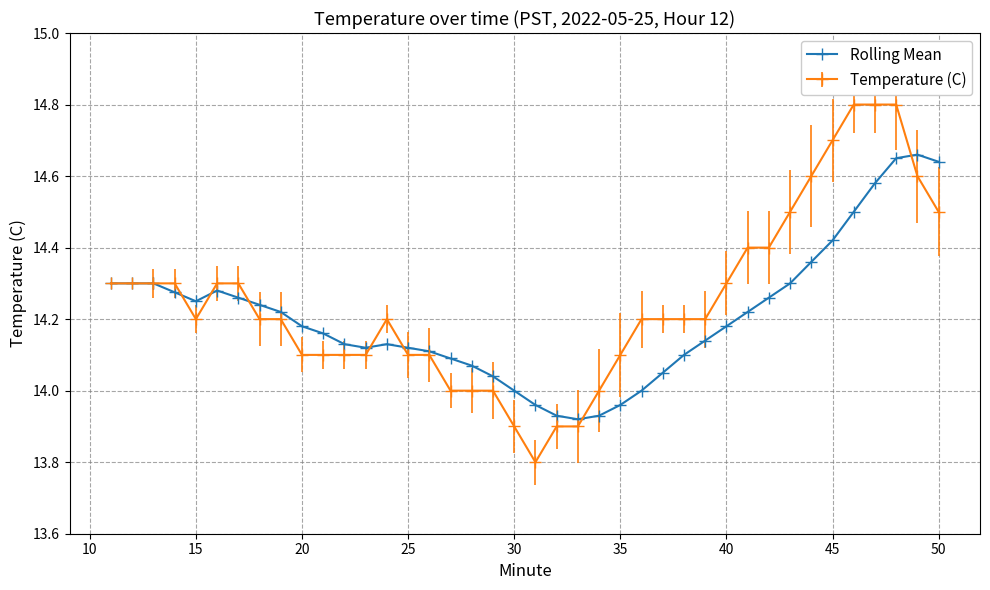

What is the greatest value displayed?

14.8